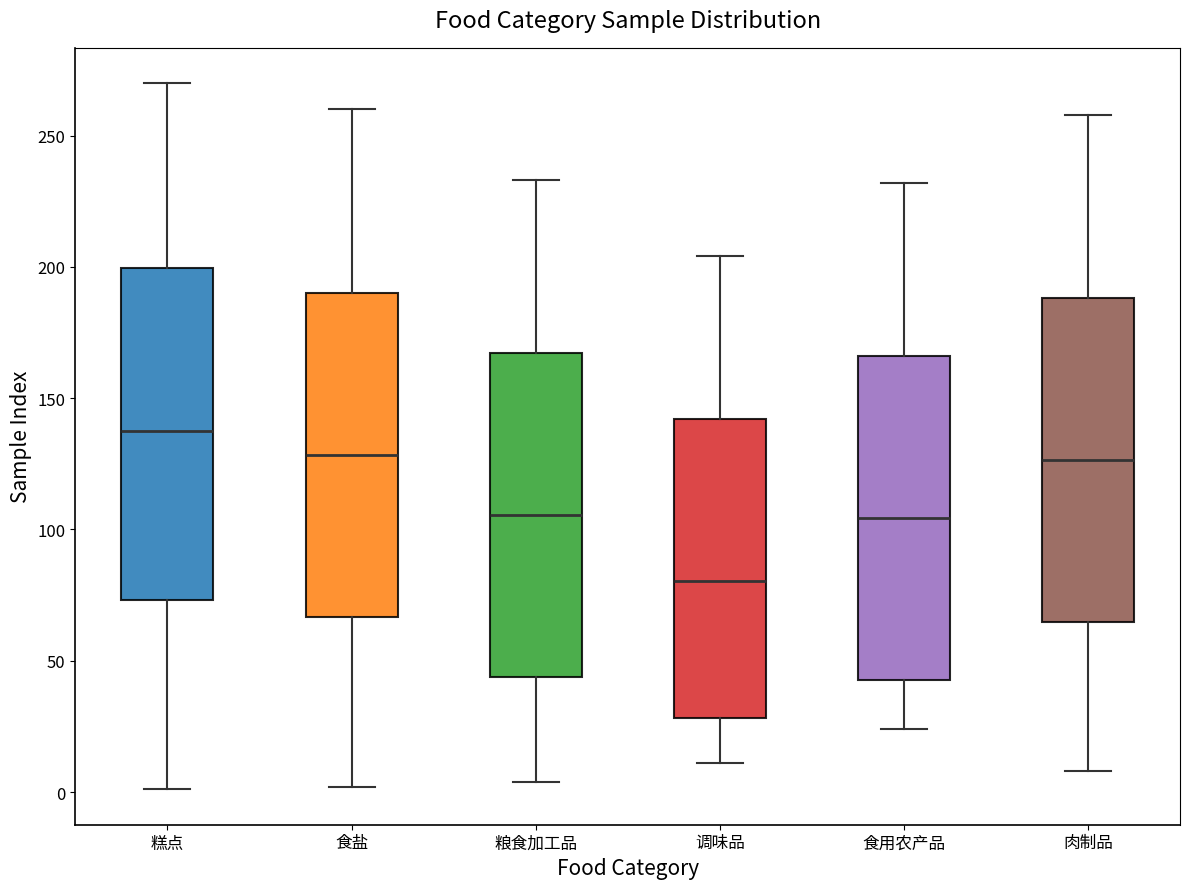

Reading left to right, transcribe this box plot: for each box, give where its median line is, the range the box spans, and where its two whiskers end, as read against the y-axis. The values are not printed on the chart, so give them approximately, as read against the axis.

糕点: median 140, box 75 to 200, whiskers 0 to 270
食盐: median 130, box 65 to 190, whiskers 0 to 260
粮食加工品: median 105, box 45 to 165, whiskers 5 to 235
调味品: median 80, box 30 to 140, whiskers 10 to 205
食用农产品: median 105, box 45 to 165, whiskers 25 to 230
肉制品: median 125, box 65 to 190, whiskers 10 to 260